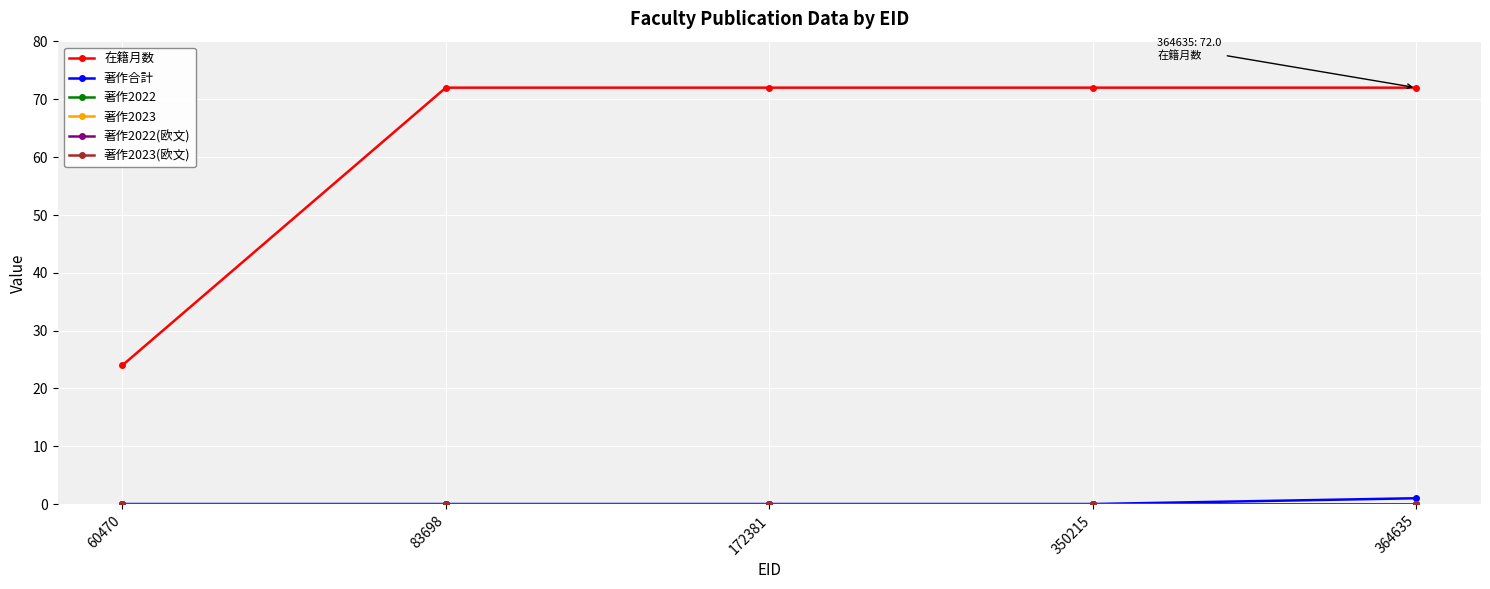

The 著作2022 series shows 0 at 172381. True or false?

True